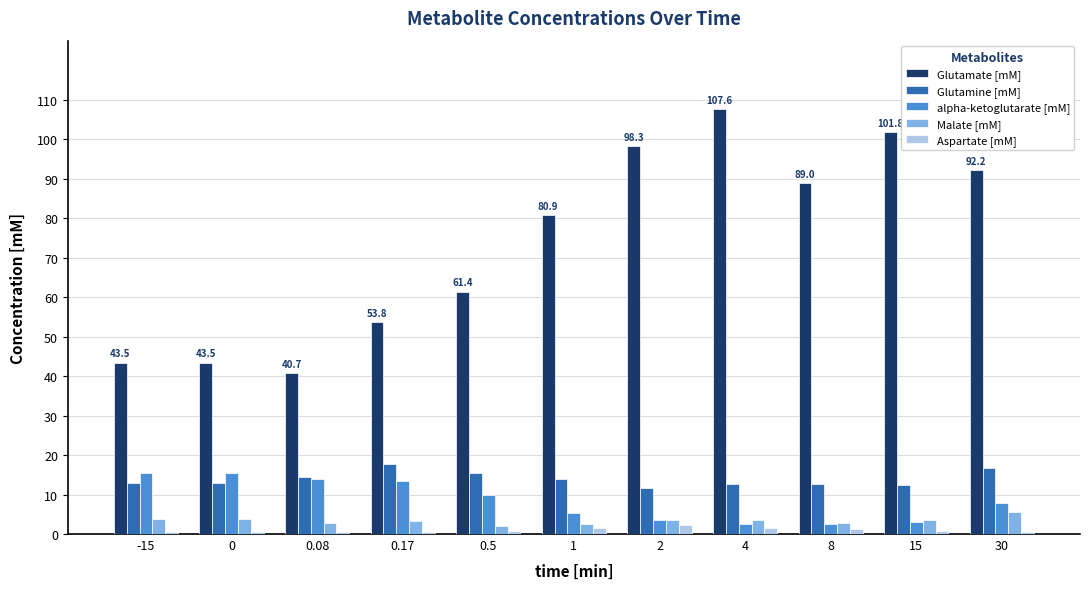

What is the label of the 11th bar from the right?

-15